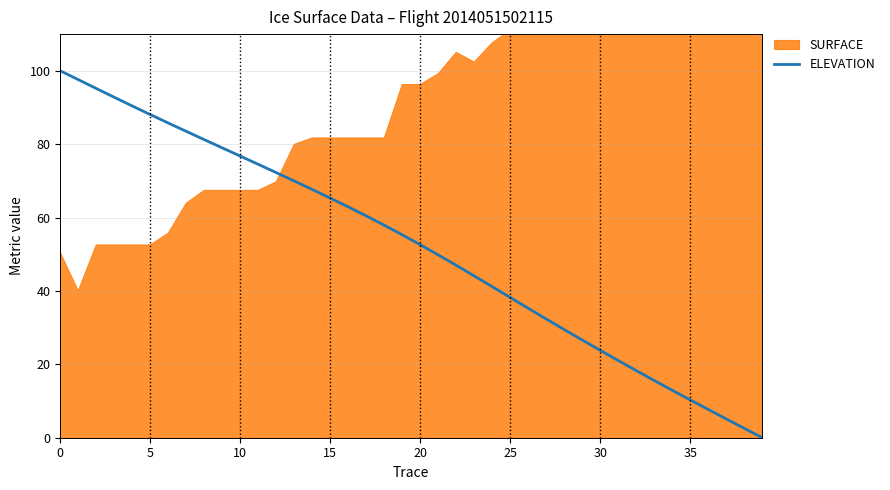

The ELEVATION series shows 56.4 at 25. True or false?

False